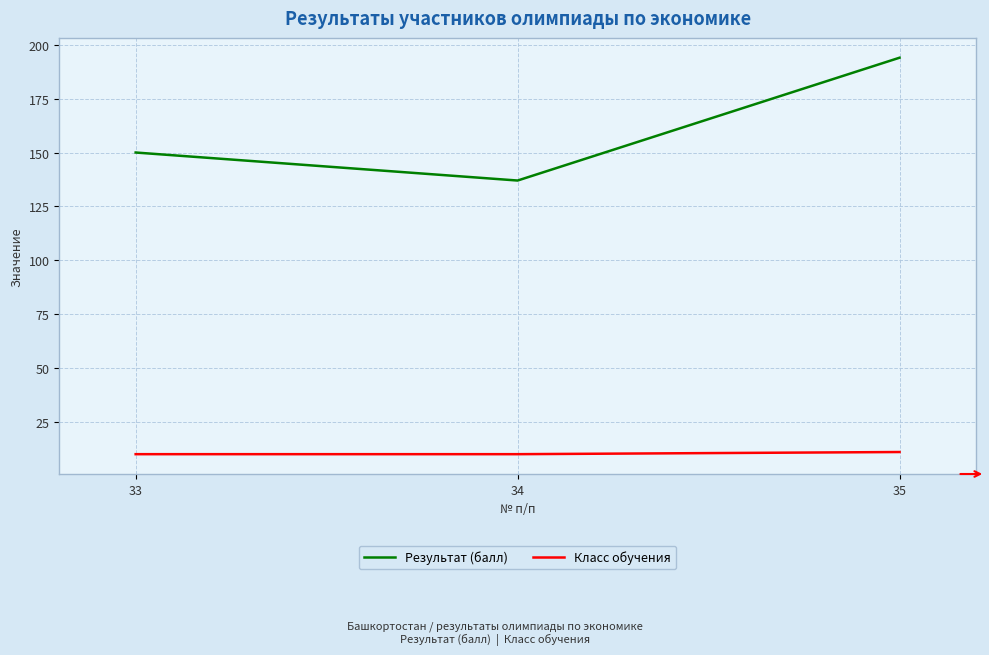

How many categories are shown in the chart?

3